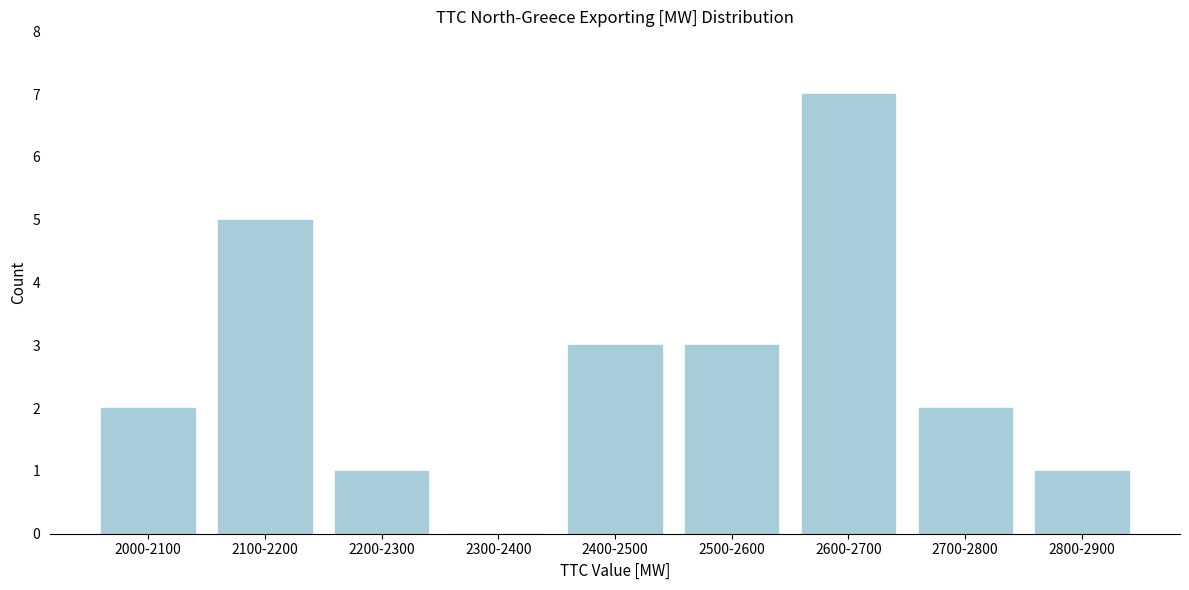

Reading left to right, transcribe all the data shown in this chart.

2000-2100=2	2100-2200=5	2200-2300=1	2300-2400=0	2400-2500=3	2500-2600=3	2600-2700=7	2700-2800=2	2800-2900=1